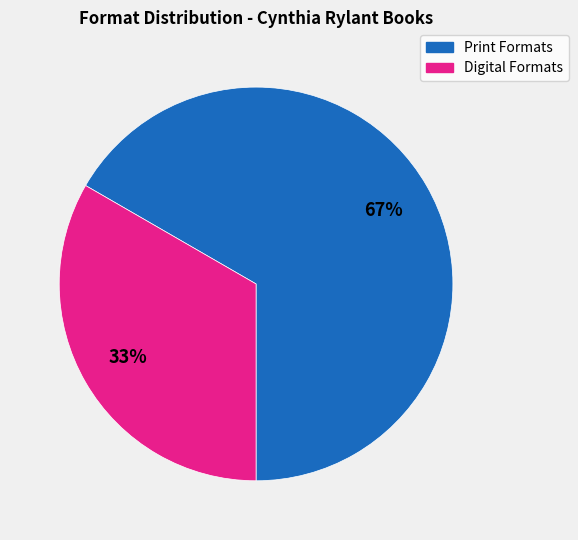

To the nearest percent, what is the average slice percentage?

50%